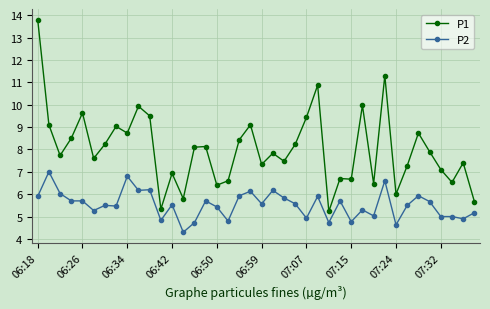

Which series has the largest total across all categories?

P1